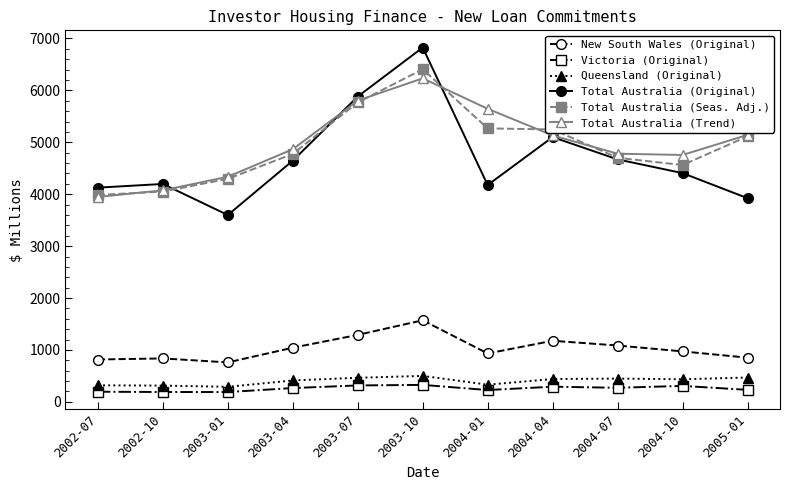

In Total Australia (Original), how many points are lower than both neighbors (excluding endpoints)?

2